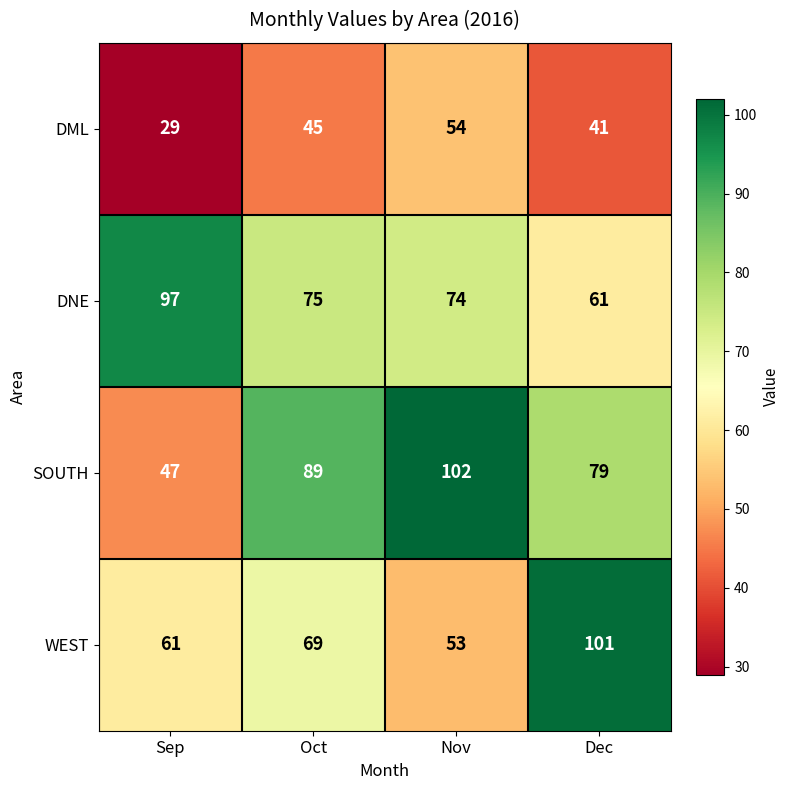

At which category does the chart reach its peak across all series?

Nov